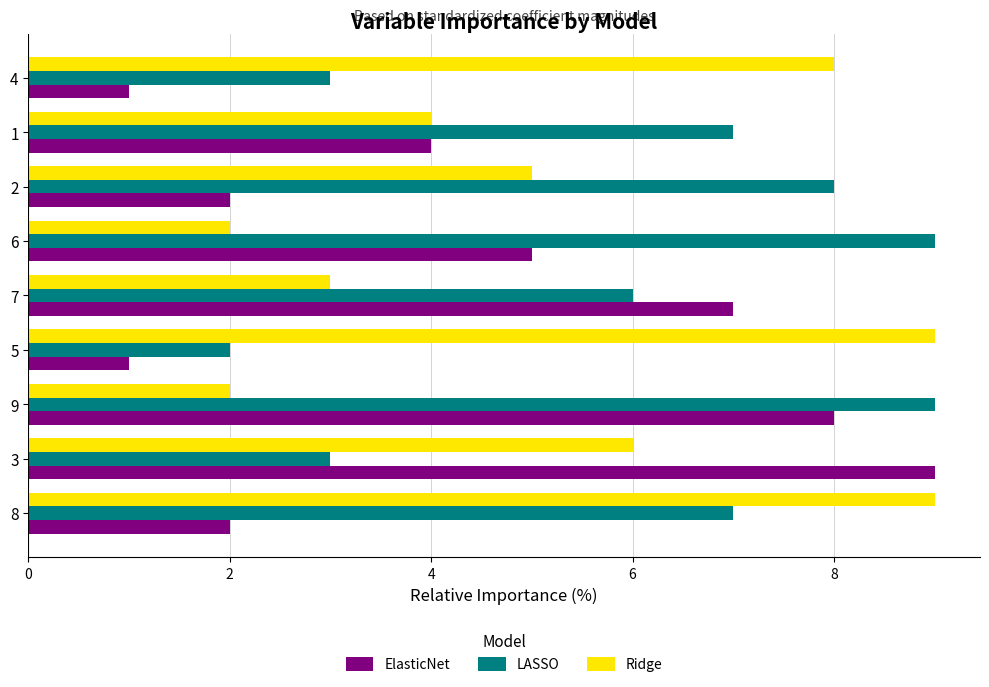

At which label is ElasticNet closest to 5?

6